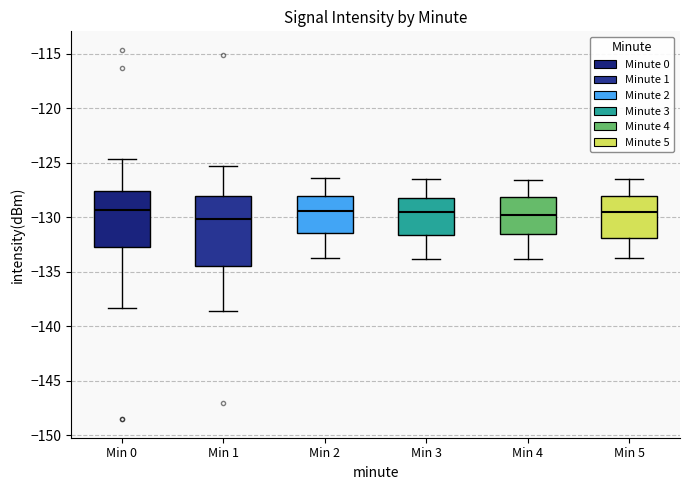

Reading left to right, read every box against the y-axis: the position of its median line, the range the box covers, and the ends of its whiskers. The values are not printed on the chart, so give them approximately, as read against the axis.

Min 0: median -129.5, box -132.5 to -127.5, whiskers -138.5 to -124.5
Min 1: median -130.0, box -134.5 to -128.0, whiskers -138.5 to -125.5
Min 2: median -129.5, box -131.5 to -128.0, whiskers -133.5 to -126.5
Min 3: median -129.5, box -131.5 to -128.0, whiskers -134.0 to -126.5
Min 4: median -129.5, box -131.5 to -128.0, whiskers -134.0 to -126.5
Min 5: median -129.5, box -132.0 to -128.0, whiskers -133.5 to -126.5